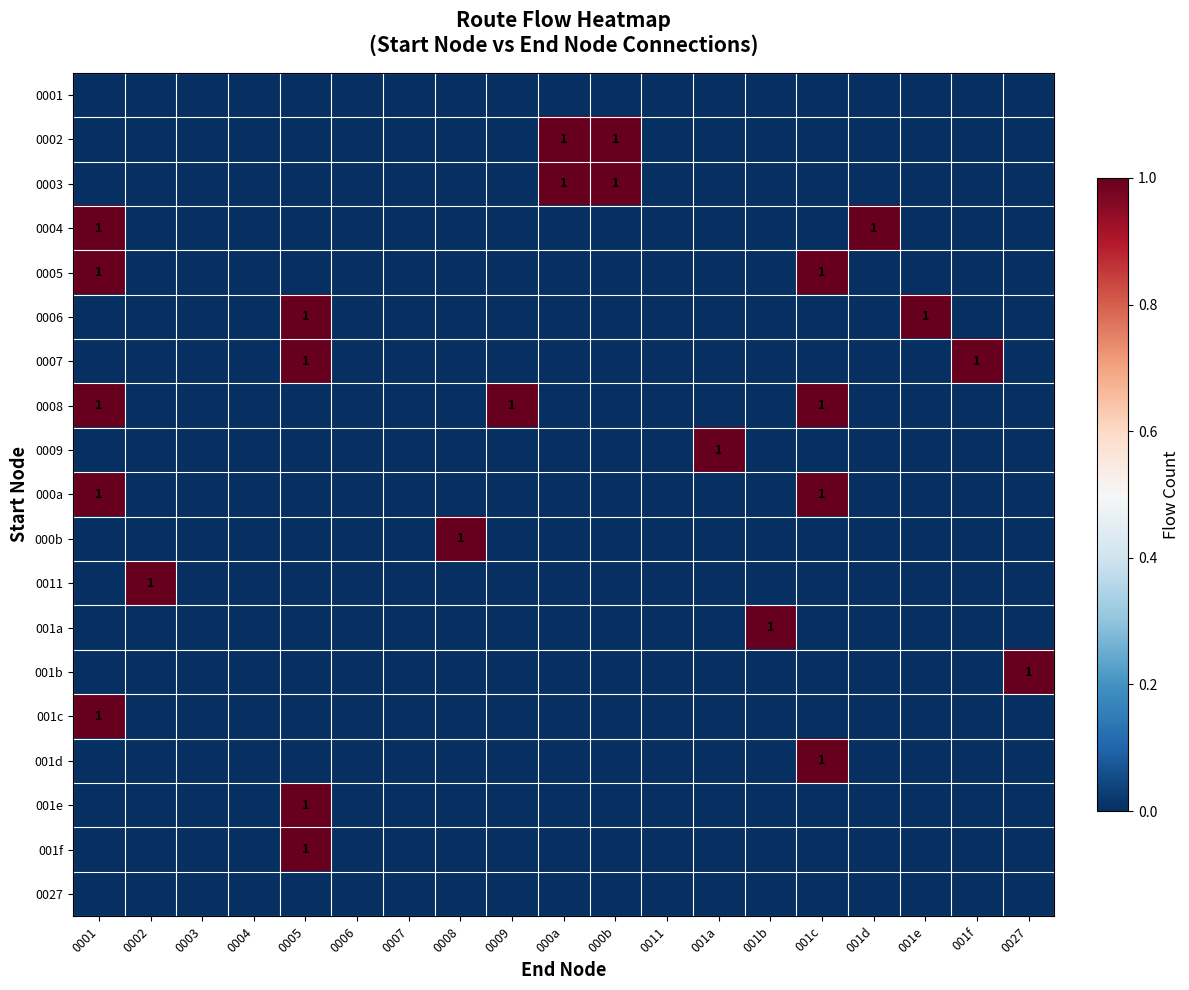

True or false: 0002 has a value of 1 at 000a.

True